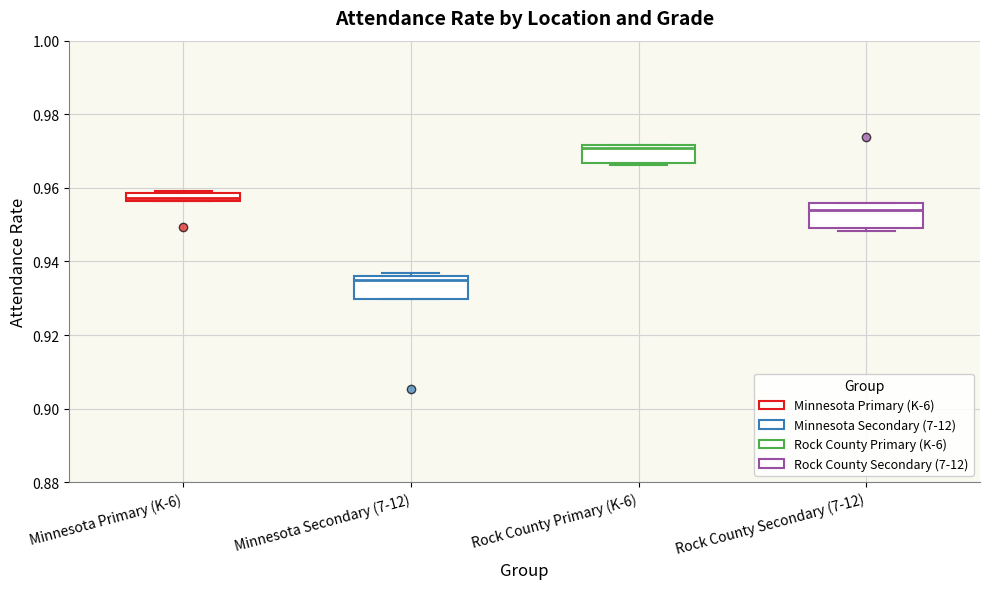

Which box's median line is the highest?

Rock County Primary (K-6)